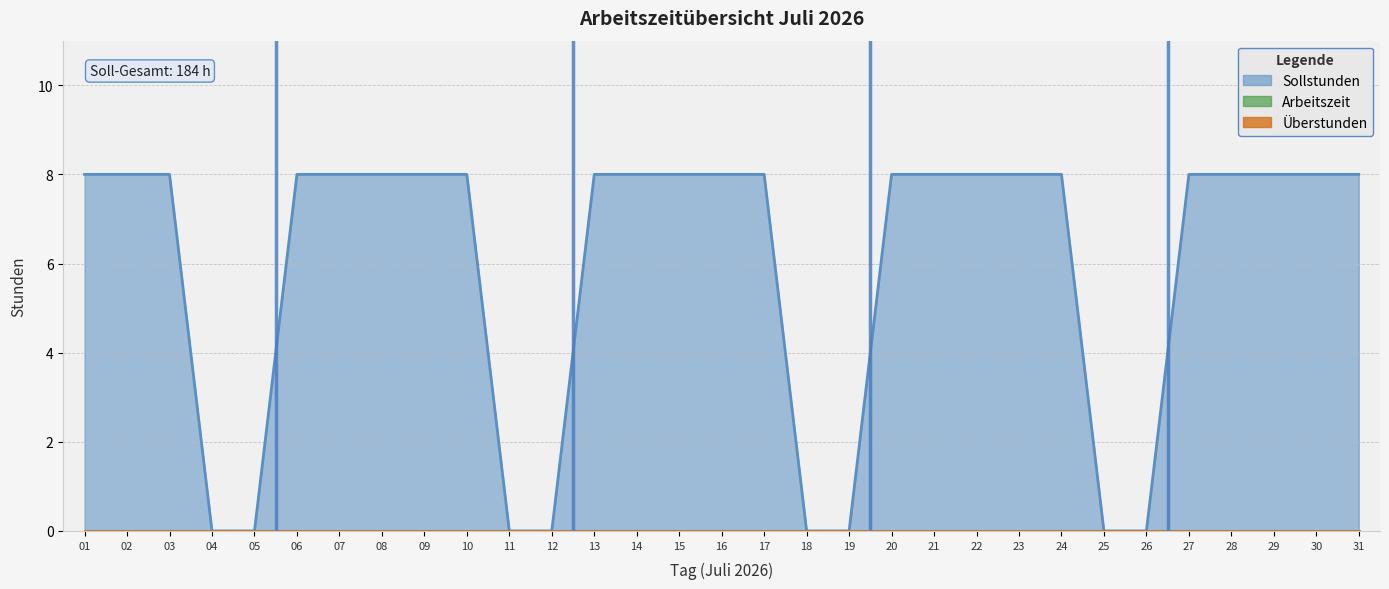

List the series in order of their peak value, lowest first.

Arbeitszeit, Überstunden, Sollstunden